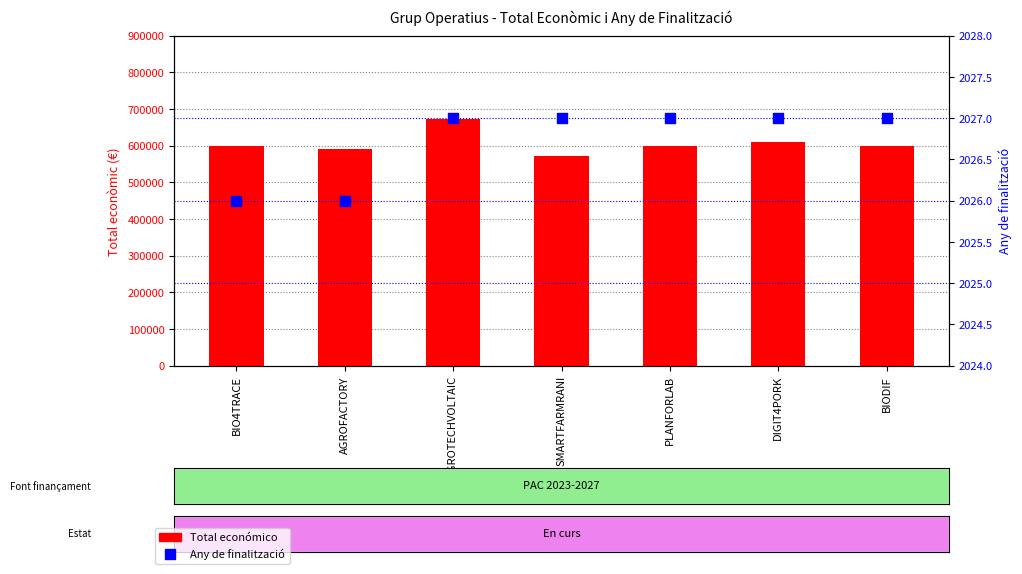

Is the value of Any de finalització at DIGIT4PORK greater than the value of Total económico at BIO4TRACE?

No